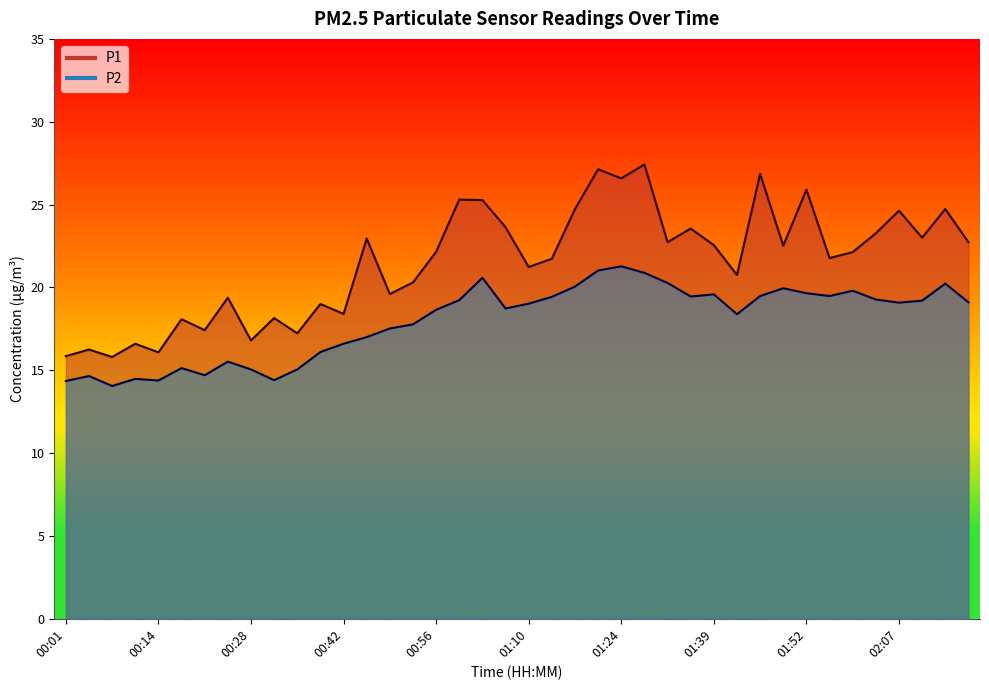

Rank the series by their average value, from highest to lowest.

P1, P2